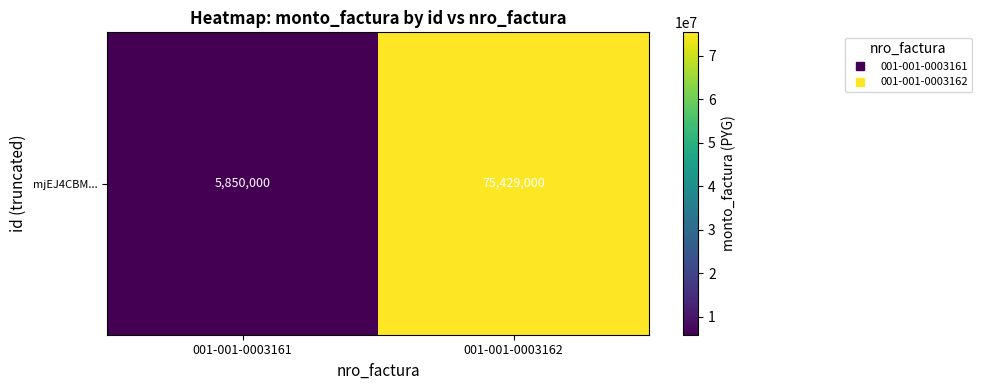

Reading right to left, transcribe all the data shown in this chart.

75429000	5850000